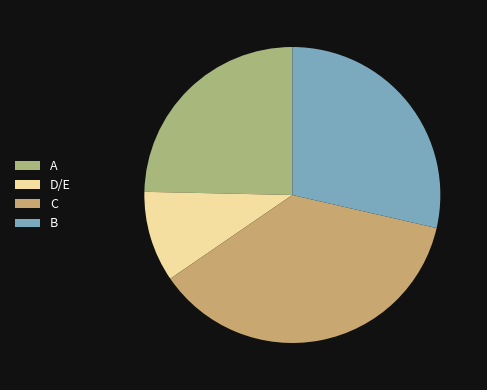

Which slice is the smallest?

D/E